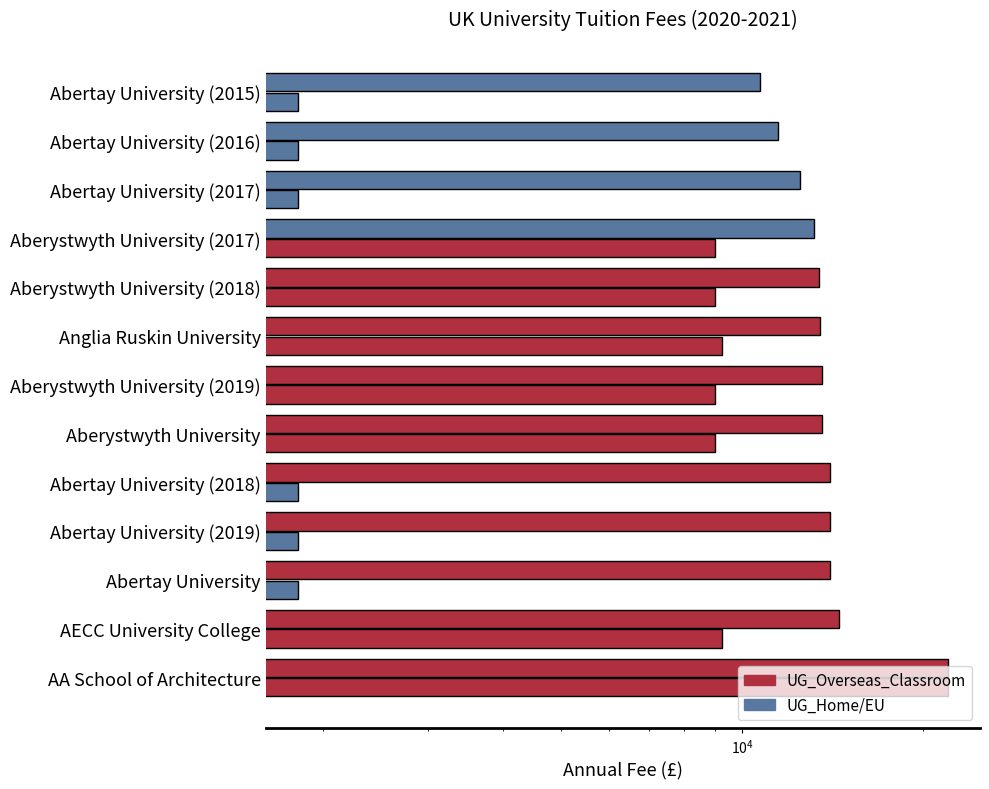

Which series has the widest spread of values?

UG_Home/EU